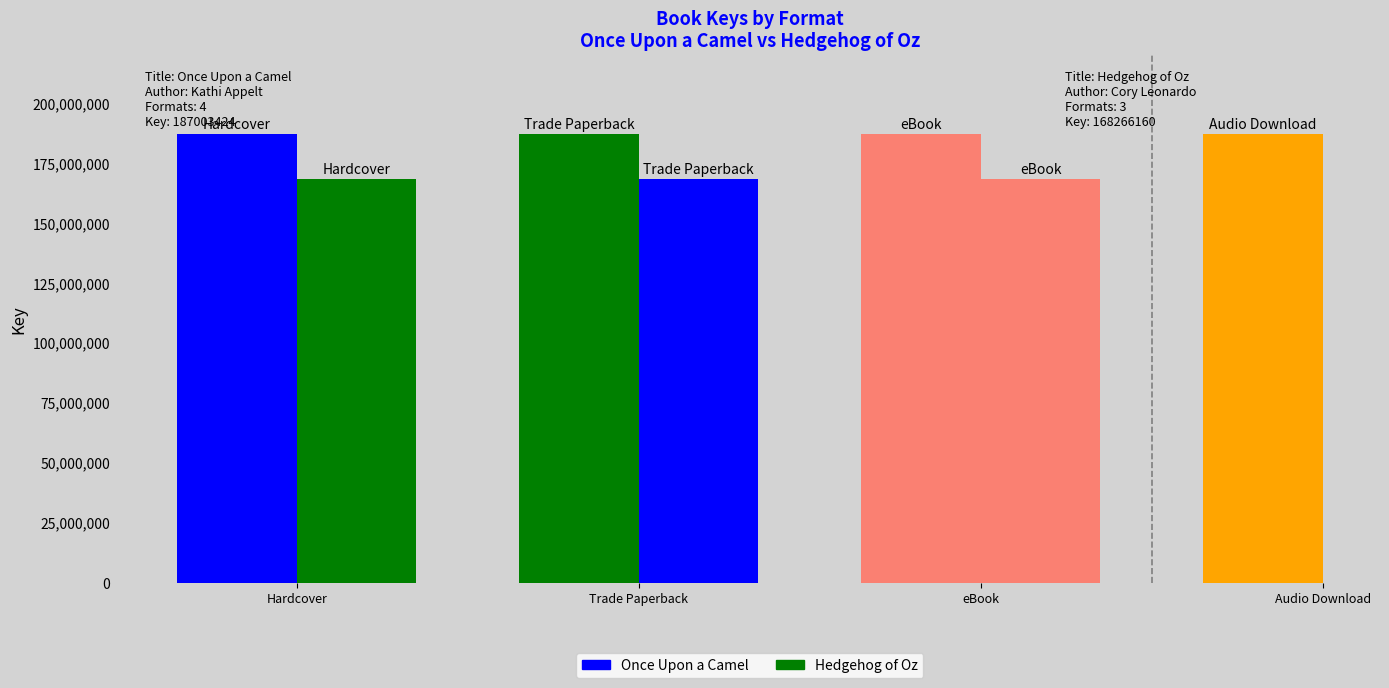

What is the label of the 1st bar from the right?

Audio Download